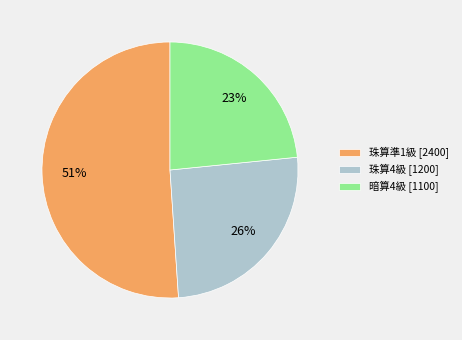

To the nearest percent, what portion does 暗算4級 represent?

23%